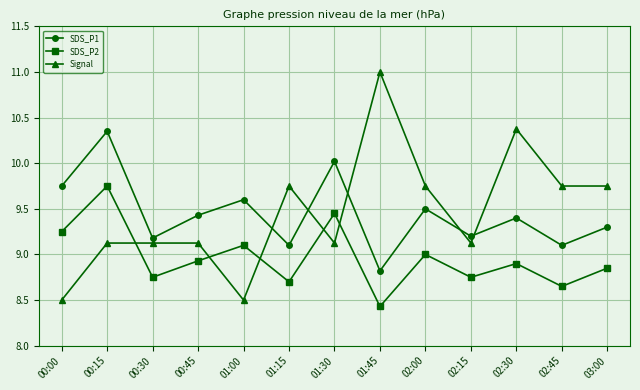

How many interior local valleys does the SDS_P1 series have?

5